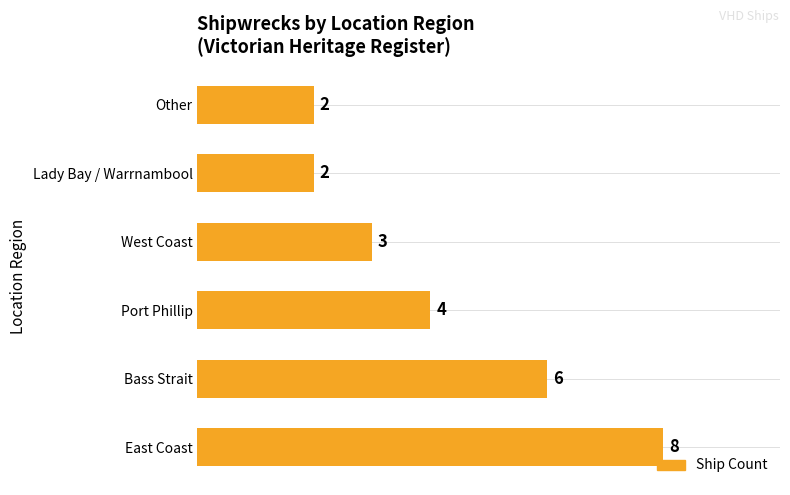

Reading bottom to top, list all the values displayed in this chart.

East Coast=8	Bass Strait=6	Port Phillip=4	West Coast=3	Lady Bay / Warrnambool=2	Other=2